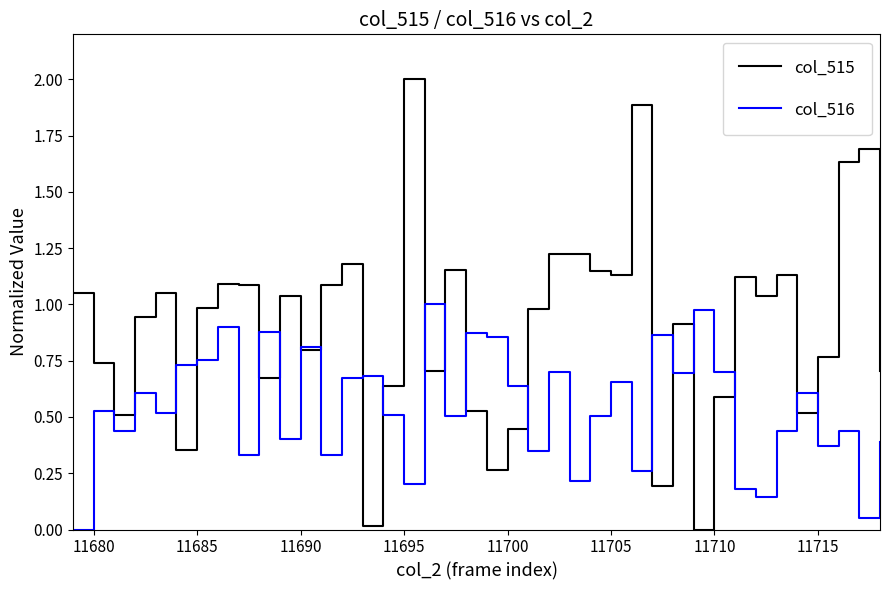

Does the chart have visible grid lines?

No